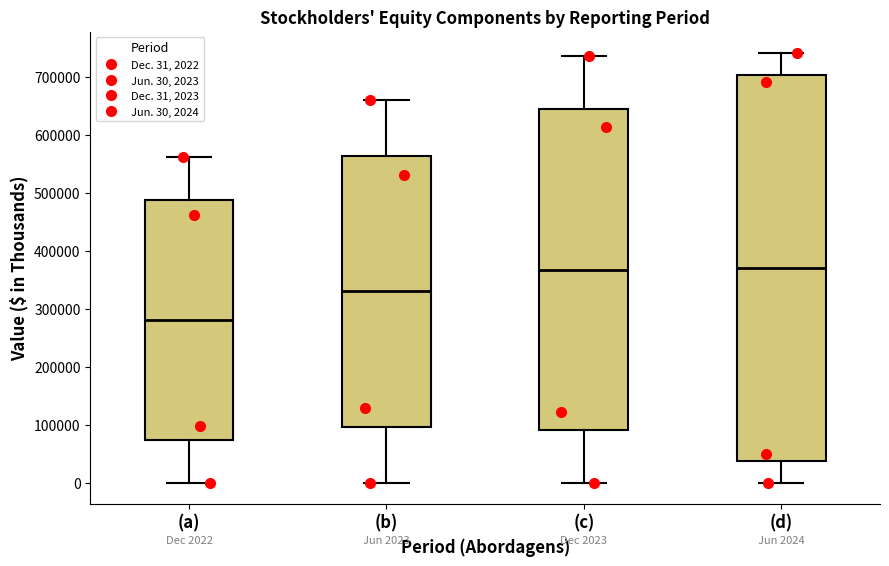

Comparing the boxes themselves (not the whiskers), which one is the tallest?

(d)